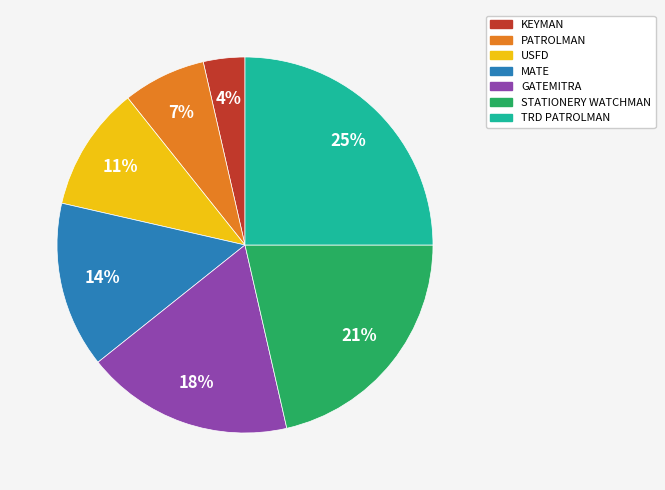

The KEYMAN slice represents 4% of the pie. True or false?

True